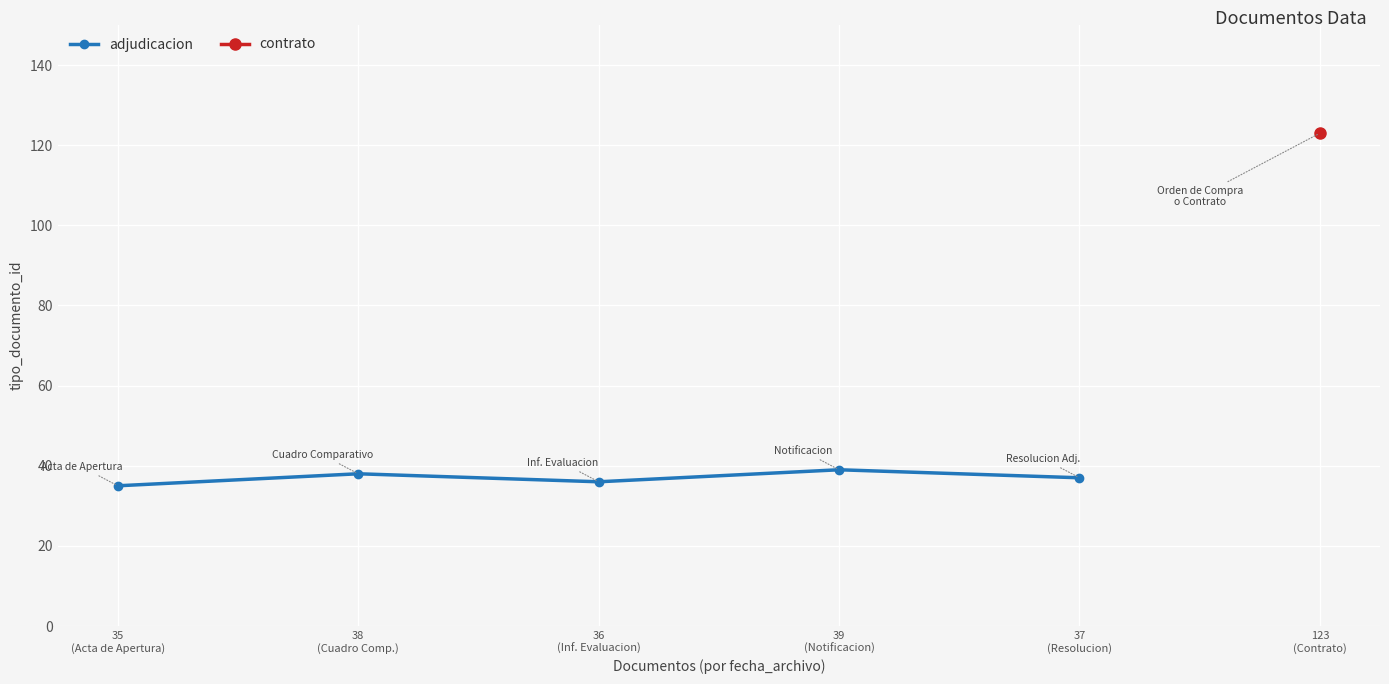

What is the approximate value at 35
(Acta de Apertura)?

35